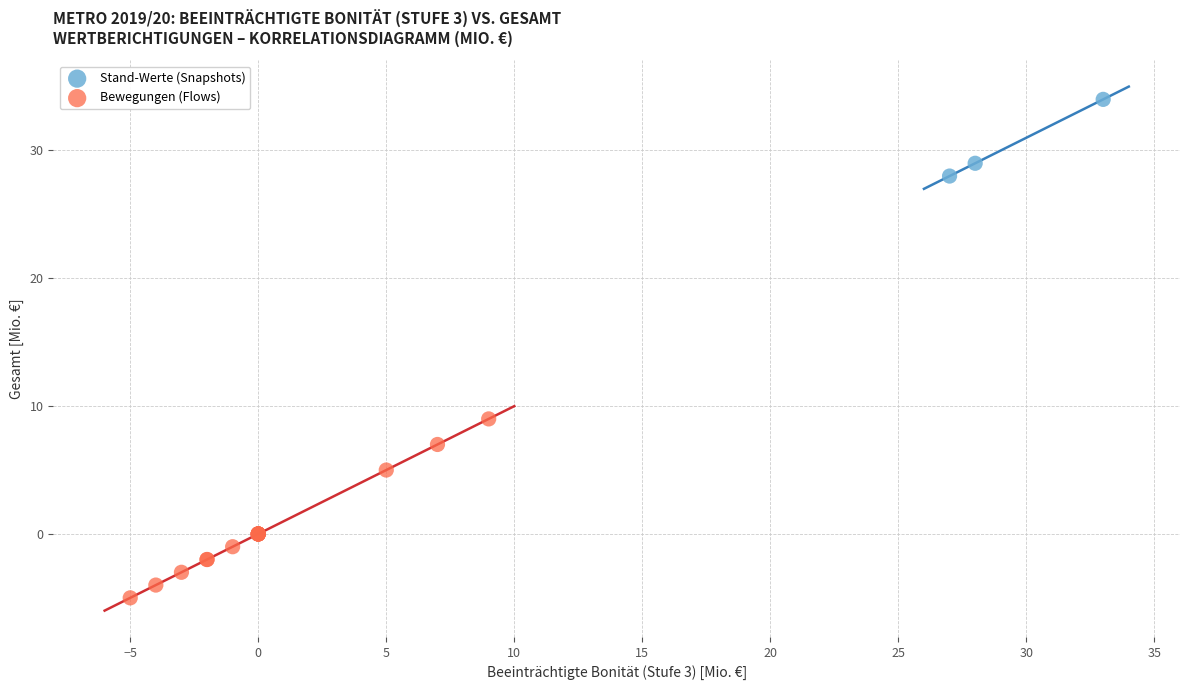

Which series has the widest spread of Y values?

Bewegungen (Flows)